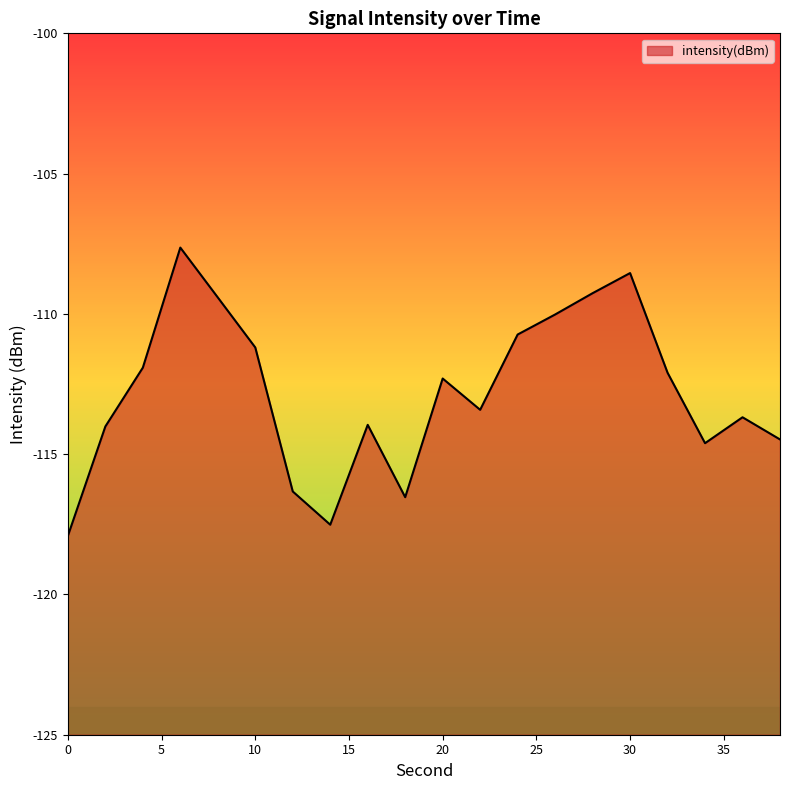

Count the number of data series in this chart.

1